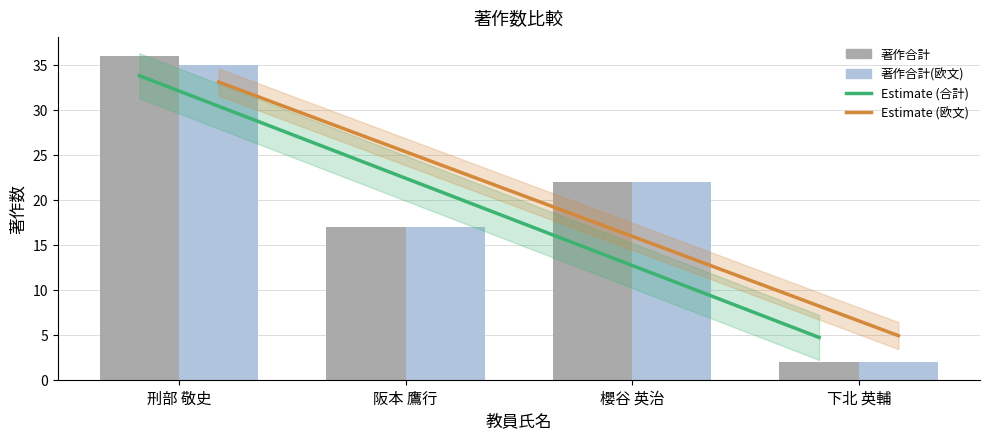

The value of 著作合計 at 刑部 敬史 is 36. True or false?

True